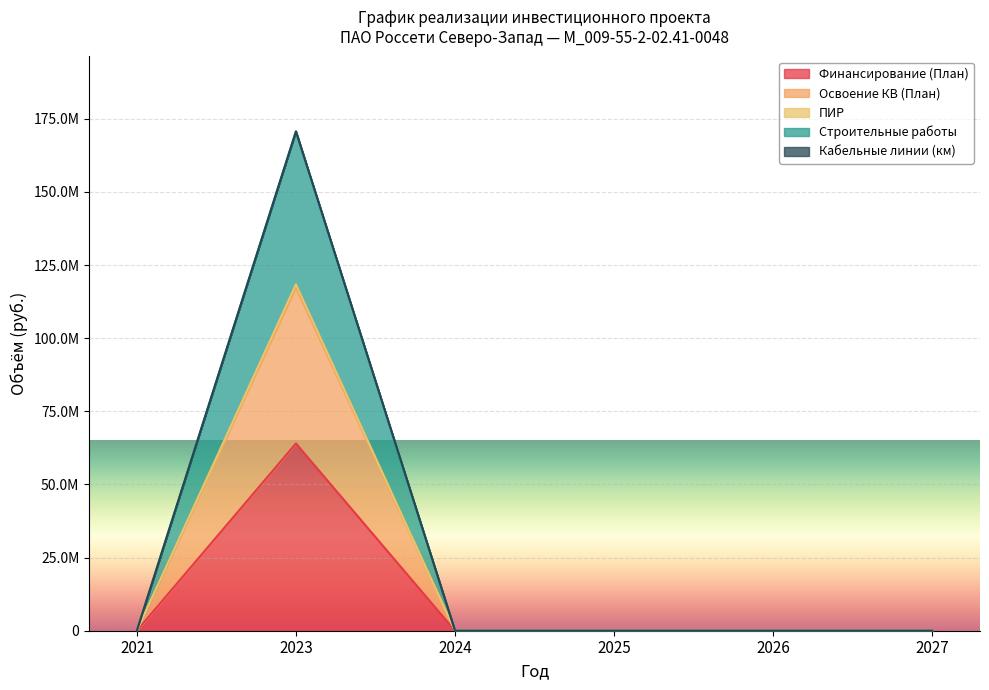

Reading left to right, transcribe all the data shown in this chart.

Финансирование (План): 2021=0	2023=64000000	2024=0	2025=0	2026=0	2027=0
Освоение КВ (План): 2021=0	2023=118418342	2024=0	2025=0	2026=0	2027=0
ПИР: 2021=0	2023=117333333	2024=0	2025=0	2026=0	2027=0
Строительные работы: 2021=0	2023=170666886	2024=0	2025=0	2026=0	2027=0
Кабельные линии (км): 2021=0	2023=170666666	2024=0	2025=0	2026=0	2027=0